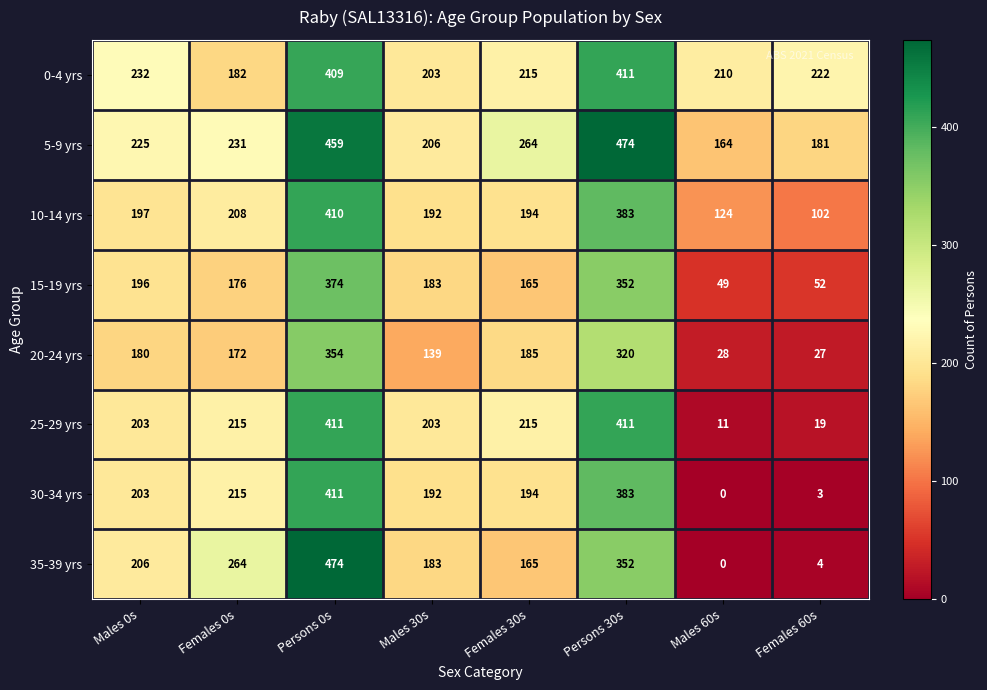

What is the difference between the 20-24 yrs values at Females 0s and Males 30s?

33